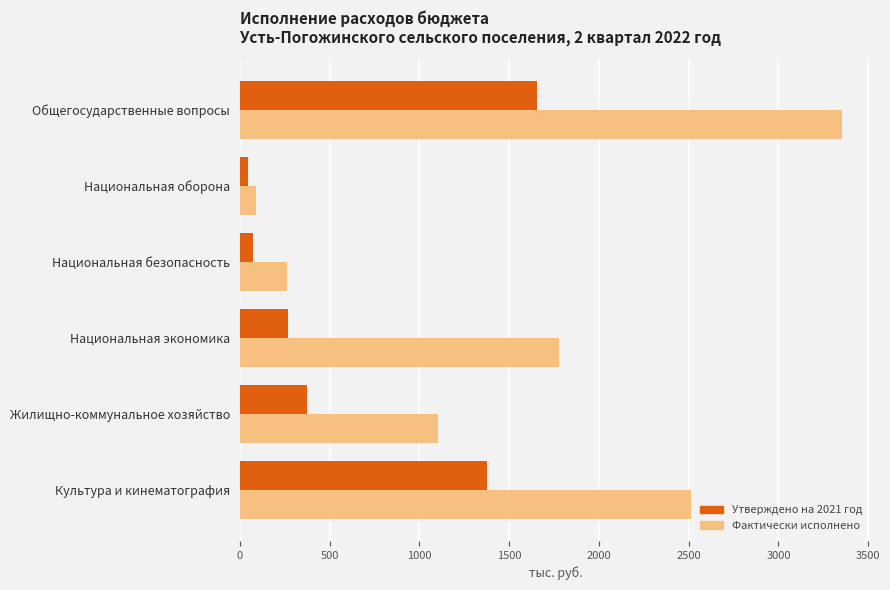

What is the minimum value shown in the chart?

43.4